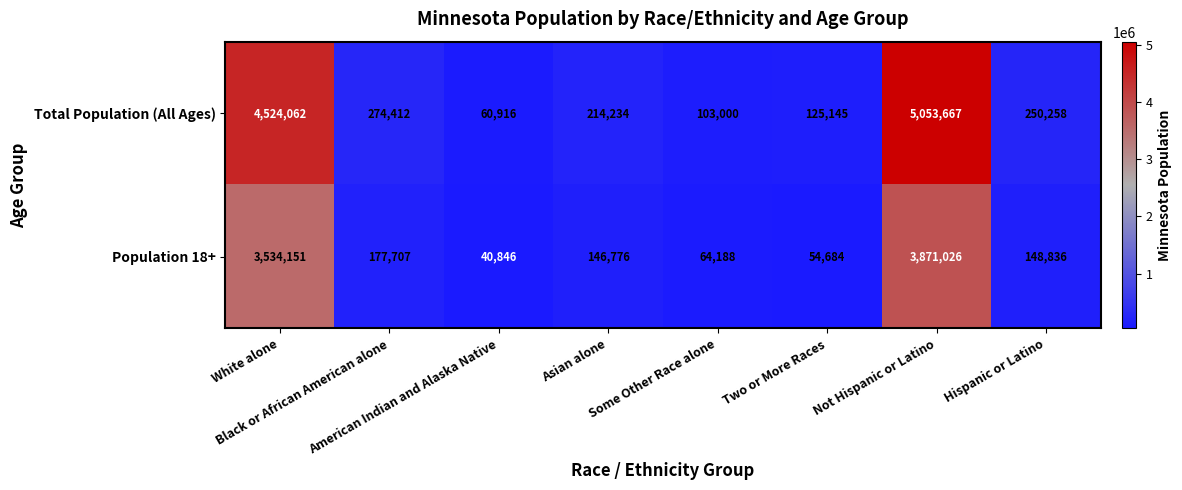

Rank the series at Hispanic or Latino from highest to lowest value.

Total Population (All Ages), Population 18+